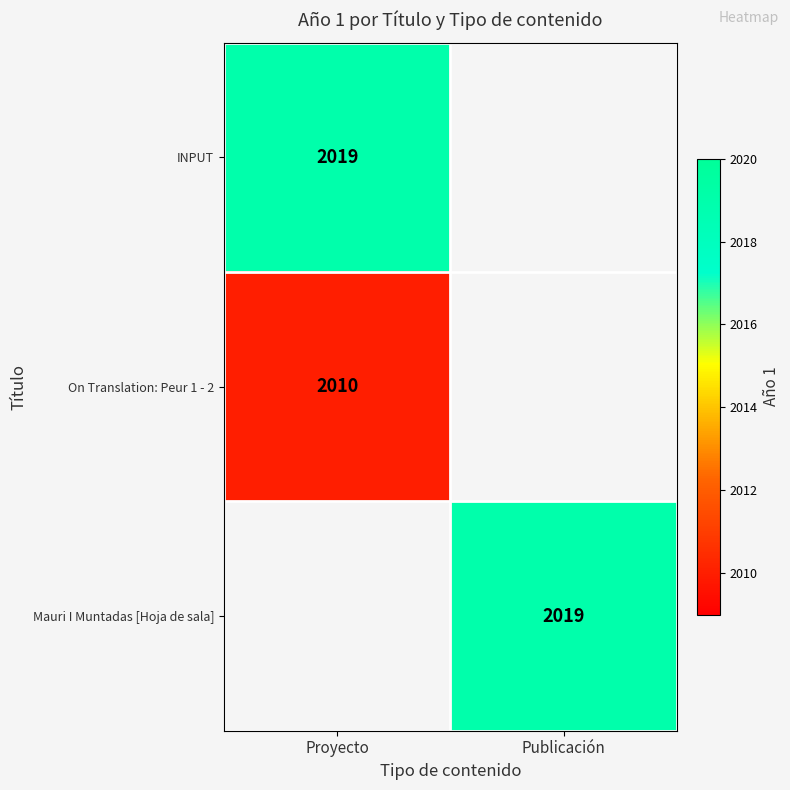

At how many categories does at least one series exceed 2016?

2